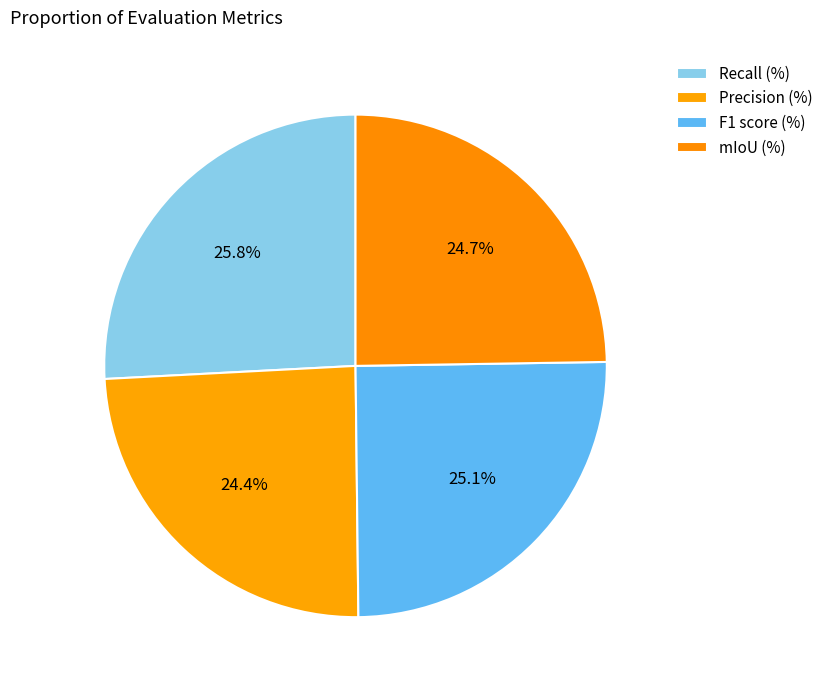

What is the smallest slice in the pie chart?

Precision (%)